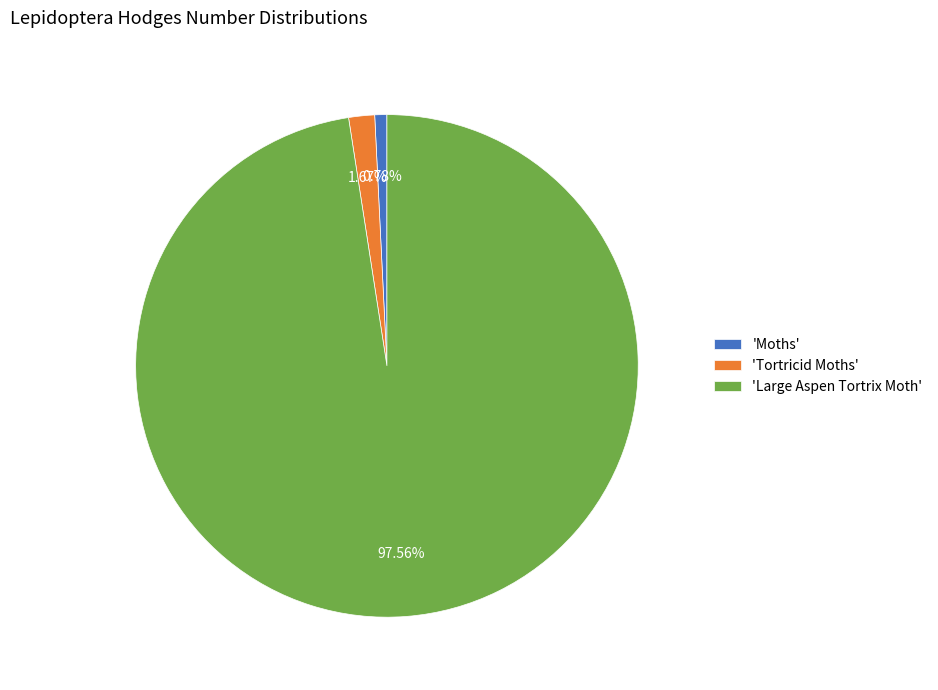

To the nearest percent, what is the average slice percentage?

33%